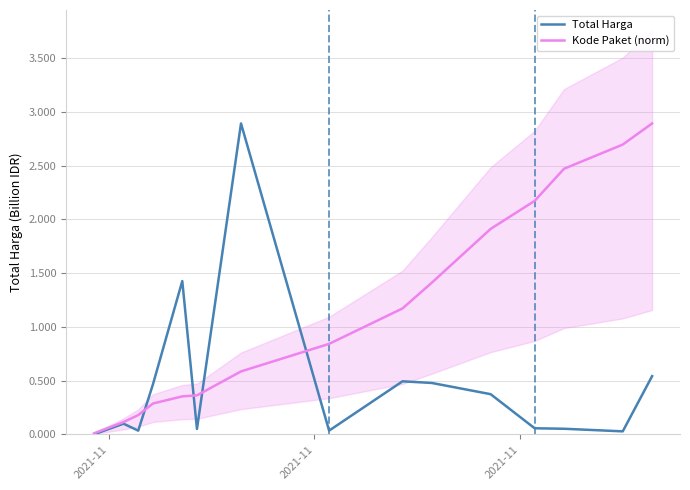

Which series has the largest range (max minus min)?

Total Harga